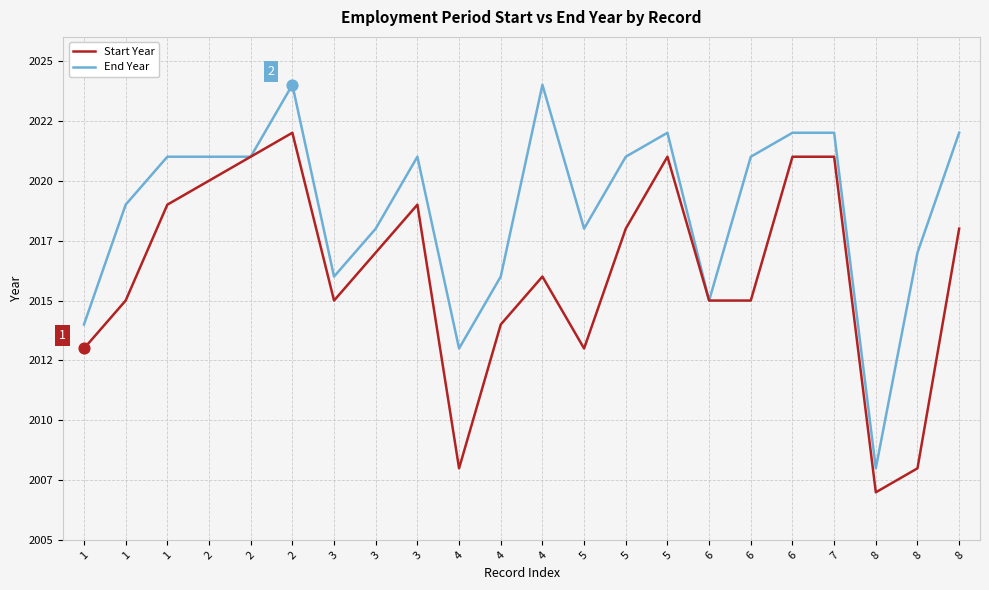

At which category is the sum across all series the highest?

2